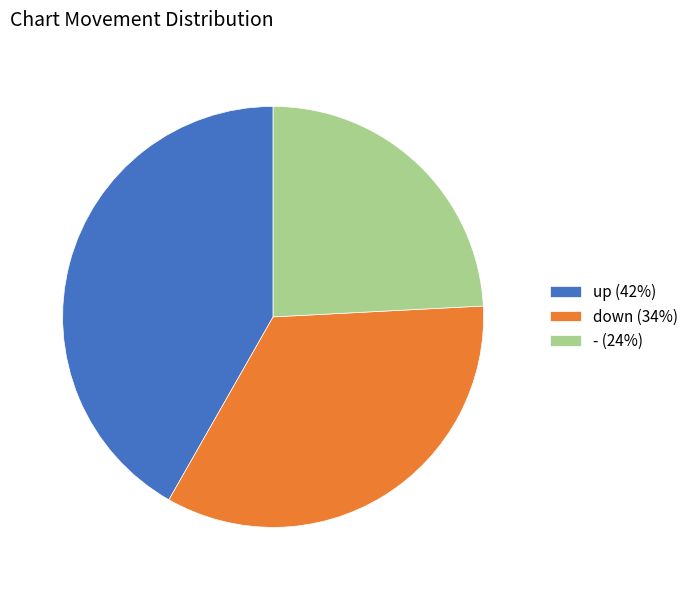

Approximately how many times larger is the value at down compared to -?

1.4